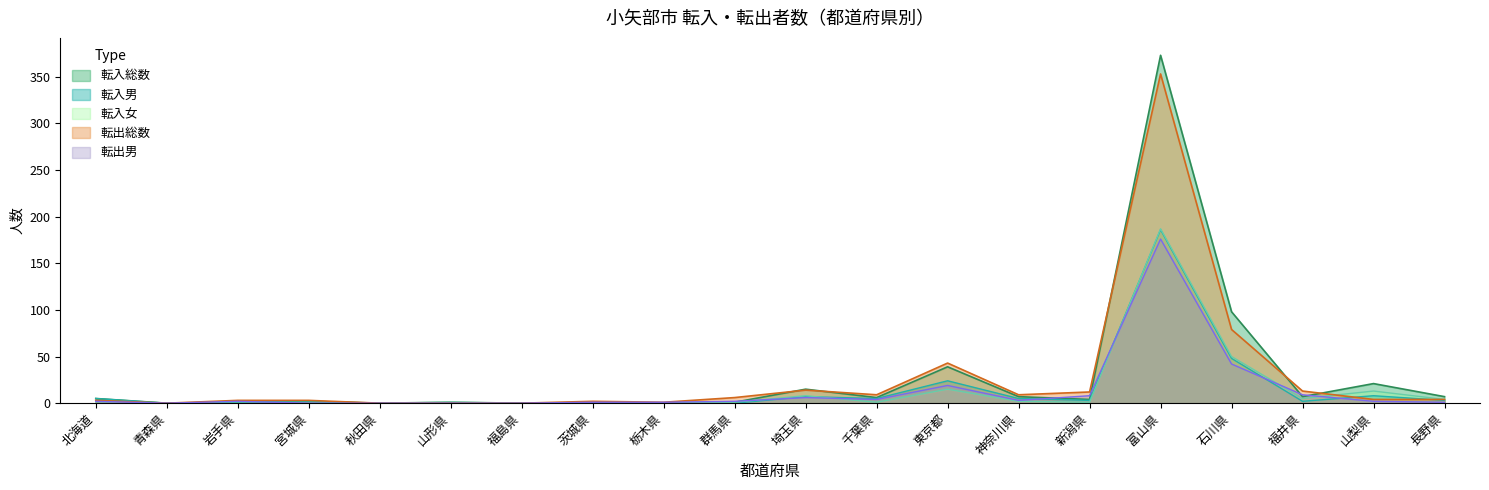

Reading left to right, list all the values displayed in this chart.

転入総数: 5	0	1	2	0	1	0	0	0	1	15	6	39	7	4	373	98	7	21	7
転入男: 5	0	1	2	0	0	0	0	0	0	7	5	24	5	3	186	48	2	8	3
転入女: 0	0	0	0	0	1	0	0	0	1	8	1	15	2	1	187	50	5	13	4
転出総数: 3	0	3	3	0	0	0	2	1	6	14	9	43	9	12	353	79	13	4	4
転出男: 2	0	2	0	0	0	0	1	1	2	6	4	19	3	8	176	42	9	2	1